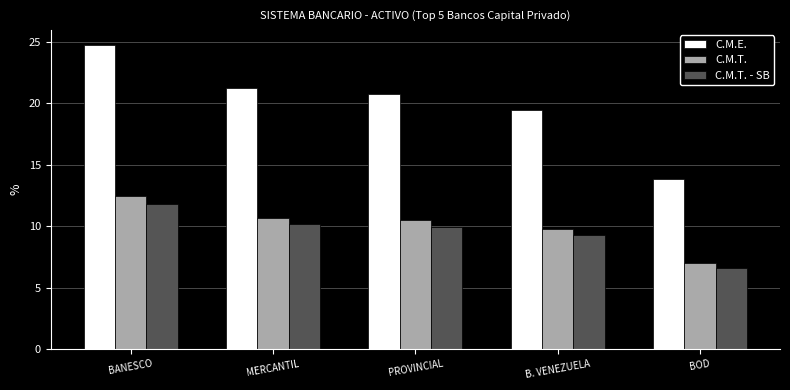

What value does the C.M.T. - SB series have at B. VENEZUELA?

9.3